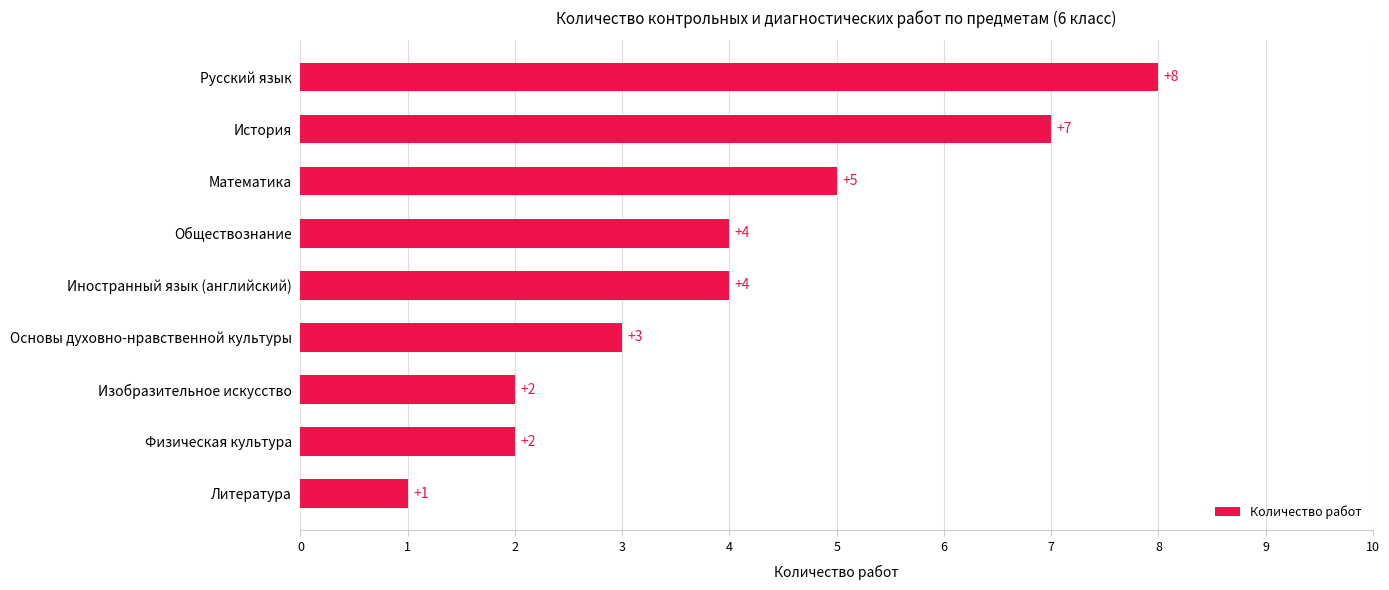

Which has a higher value, Обществознание or Математика?

Математика